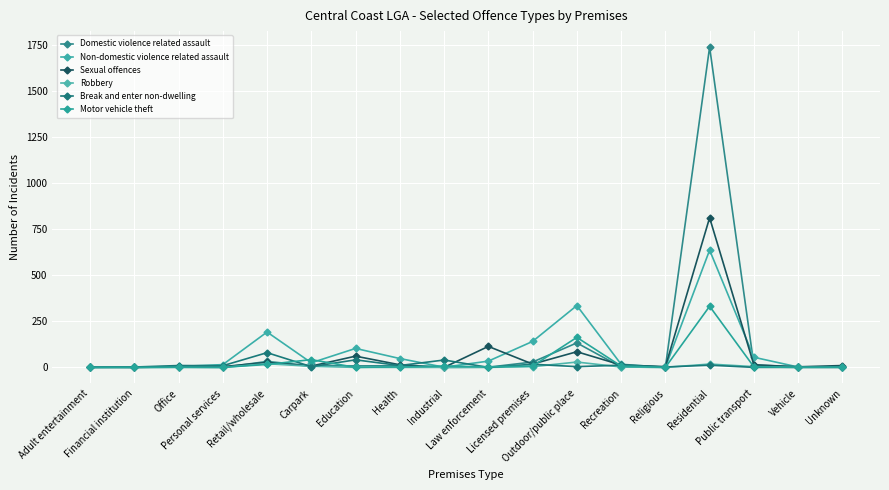

The value of Sexual offences at Law enforcement is 29. True or false?

False